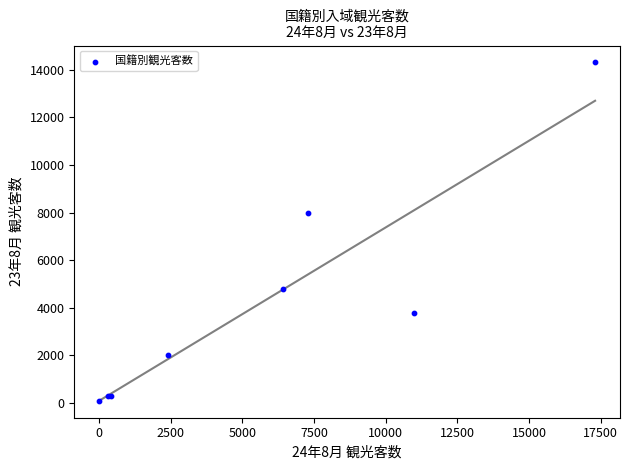

What Y value in the scatter plot is closest to 7200?

8000